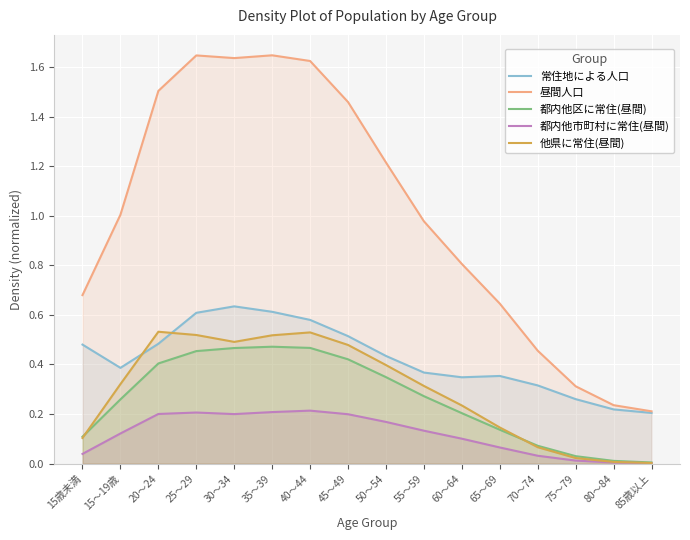

Does the chart display data point markers on the line(s)?

No